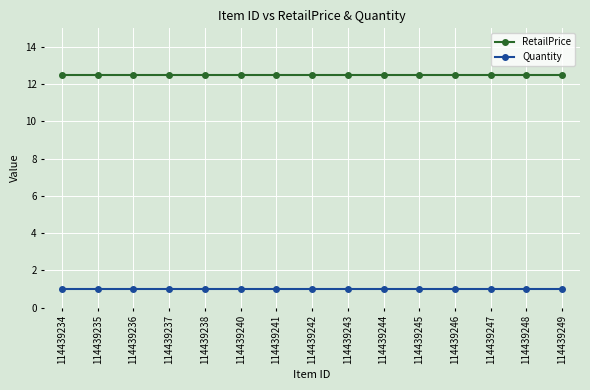

What is the maximum value shown in the chart?

12.5